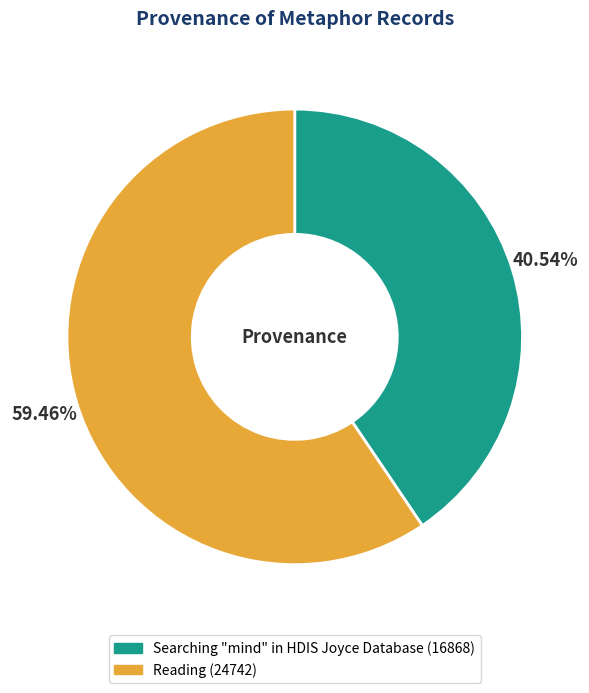

Approximately how many times larger is the value at Searching "mind" in HDIS Joyce Database compared to Reading?

0.7